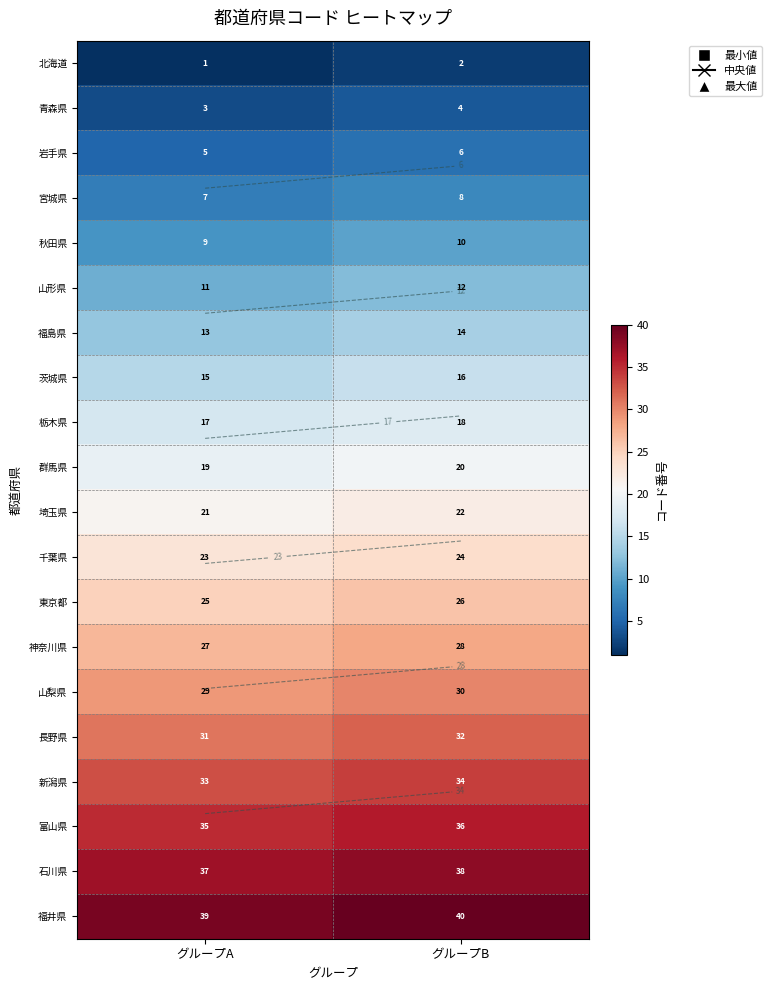

The 福井県 series shows 40 at グループB. True or false?

True